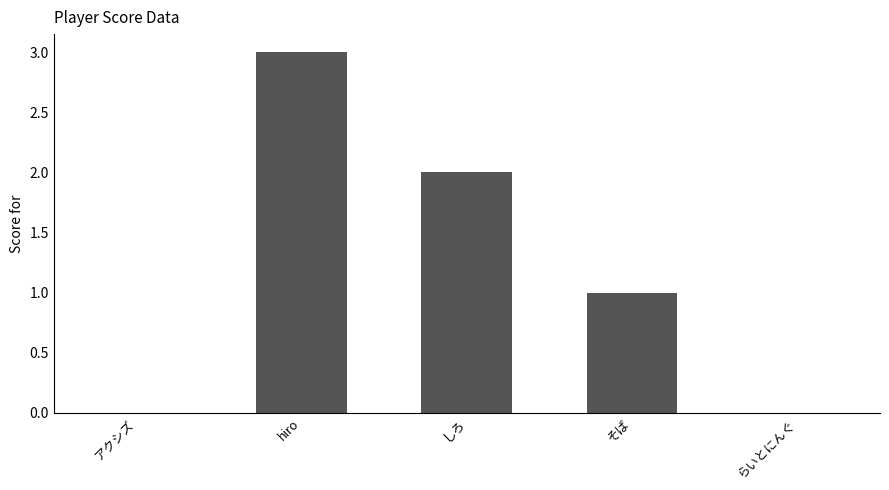

Which has a higher value, アクシズ or hiro?

hiro